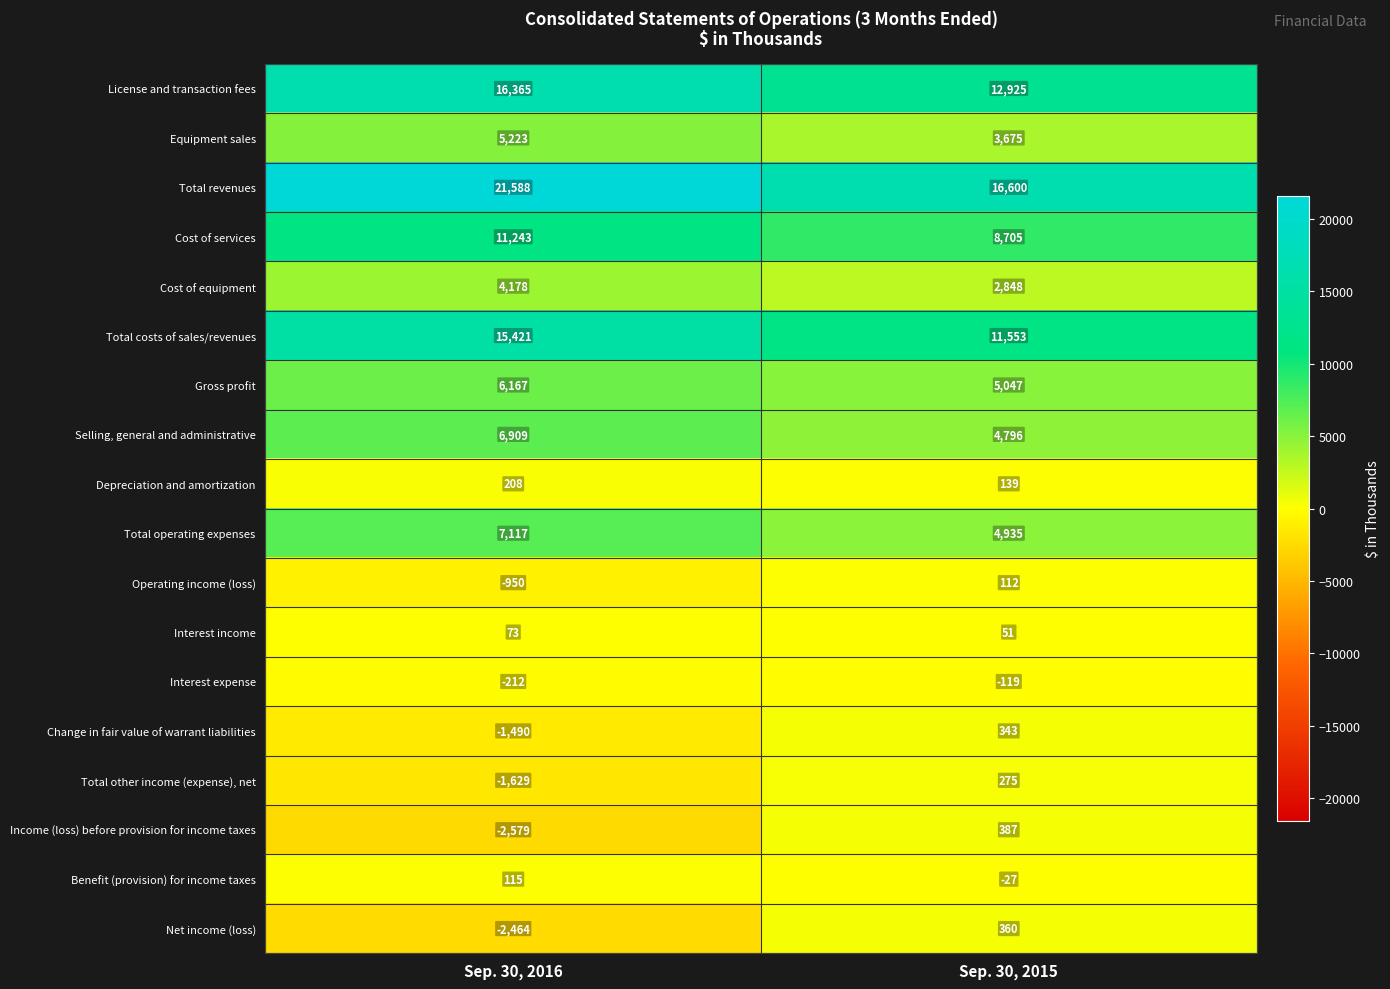

At which category is the sum across all series the highest?

Sep. 30, 2016